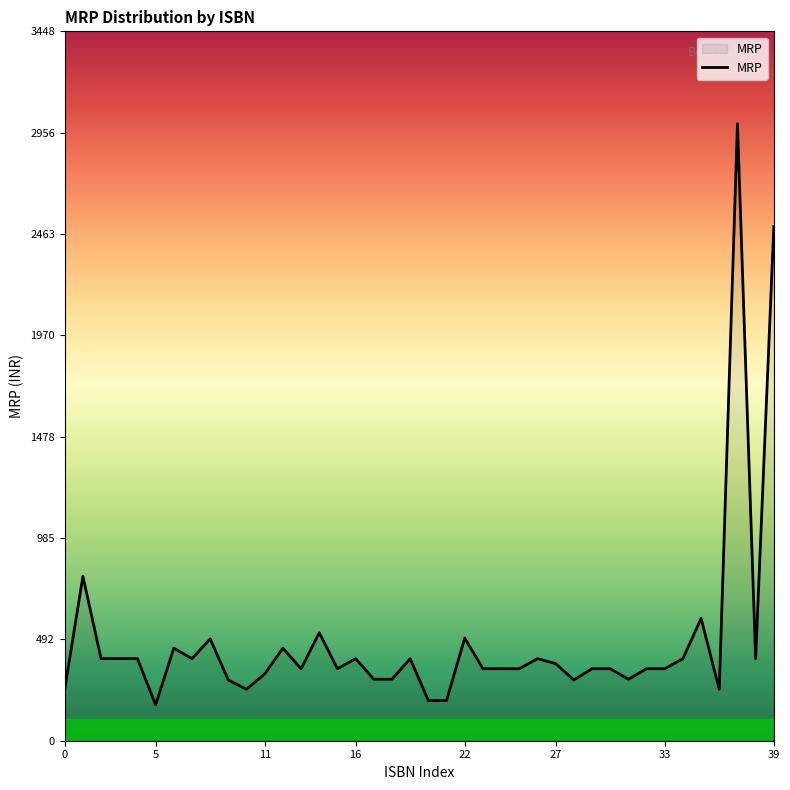

What is the difference between the maximum and minimum values?

2824